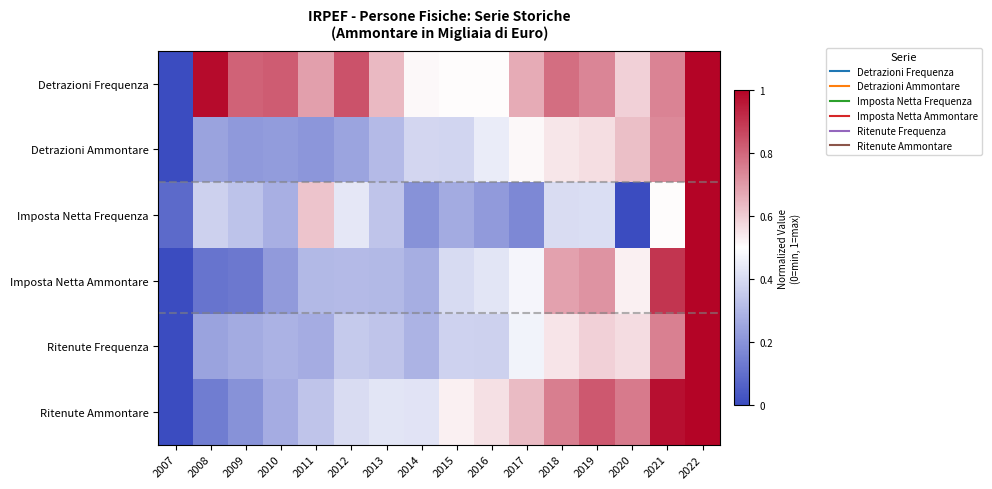

Between 2010 and 2013, which is larger?

2010